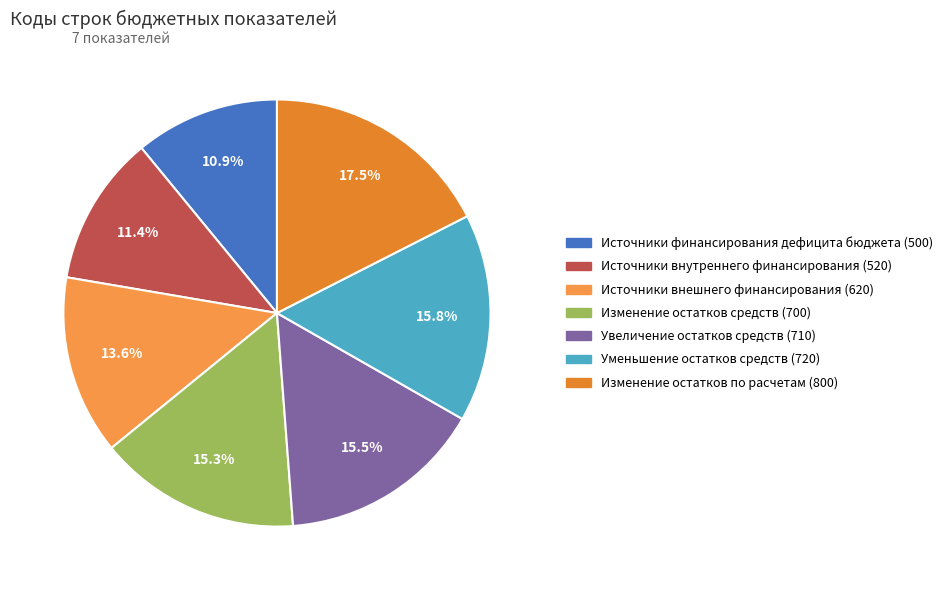

How many segments does this pie chart have?

7